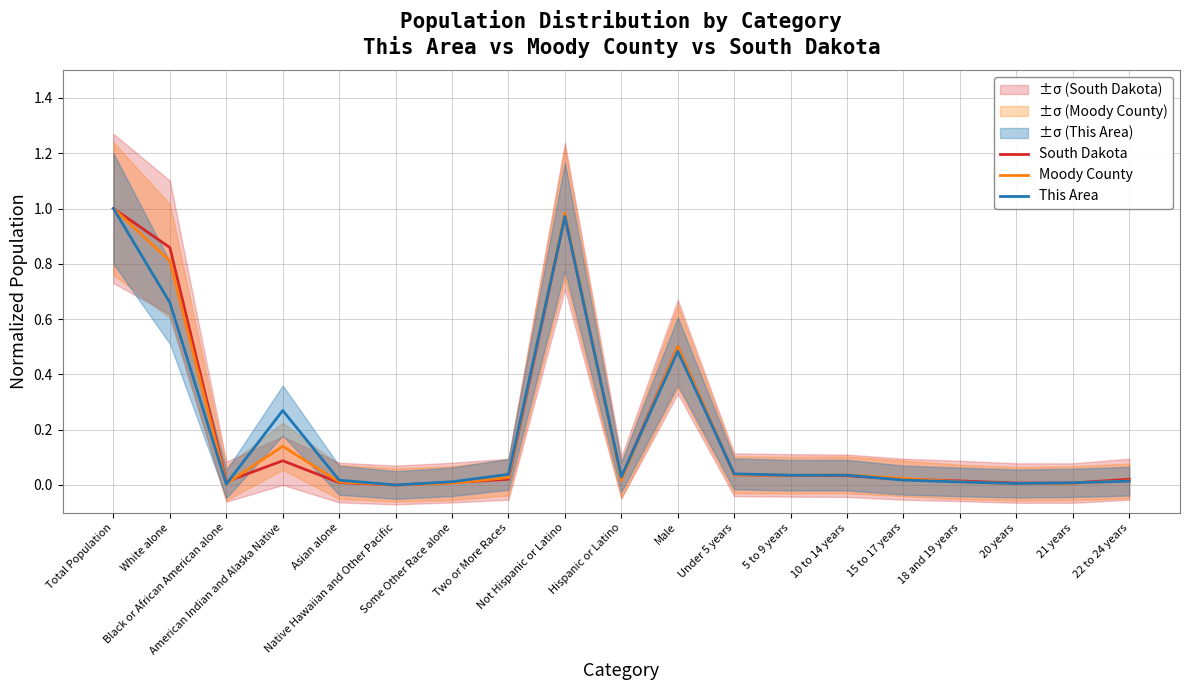

What is the average value of the South Dakota series?

0.2